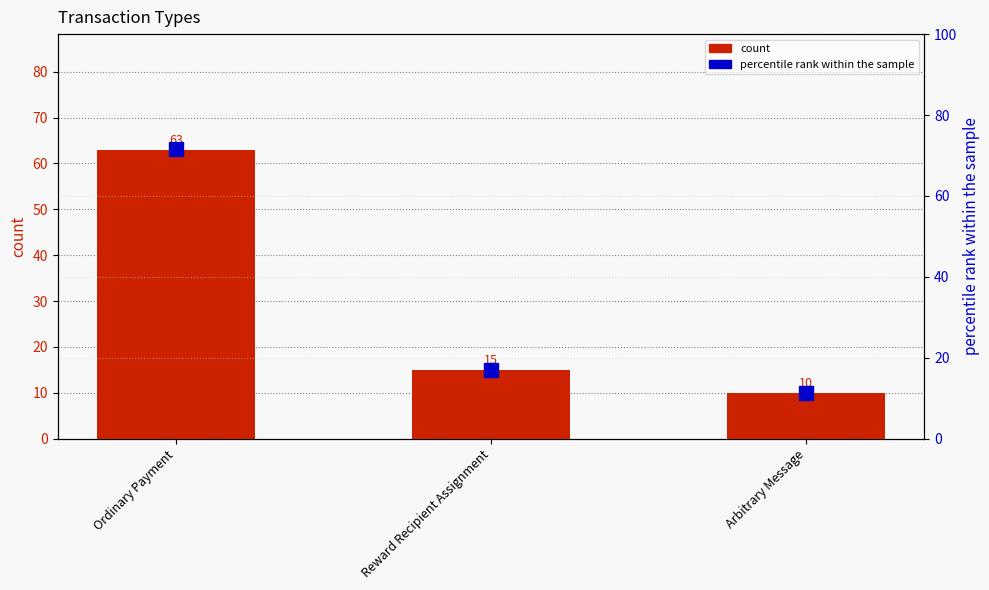

What is the label of the 3rd bar from the left?

Arbitrary Message